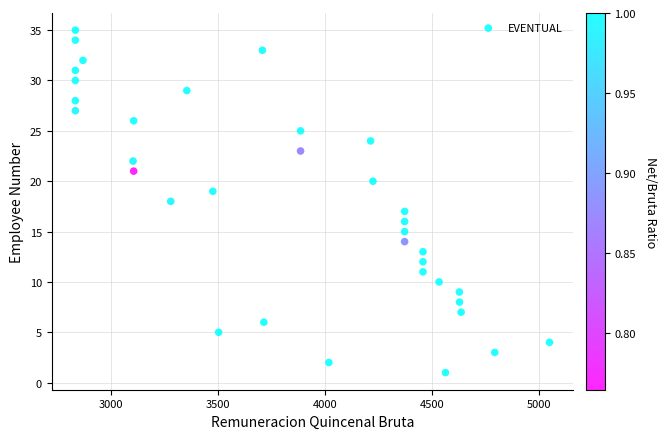

What is the range of Y values (max minus min)?

34